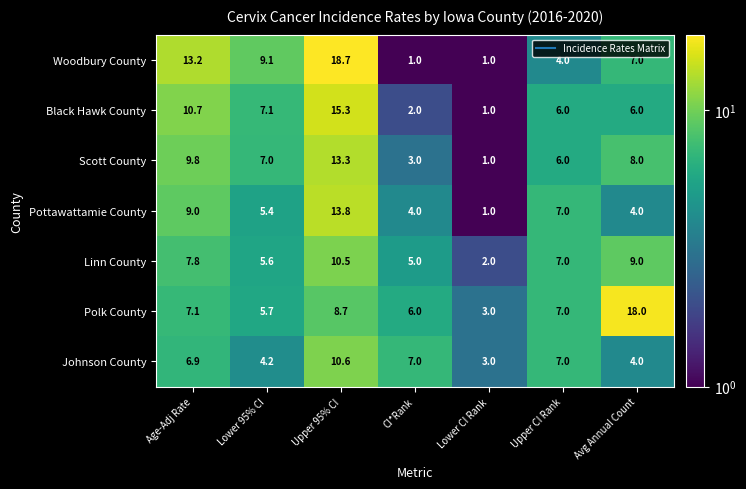

At which category is the sum across all series the highest?

Upper 95% CI